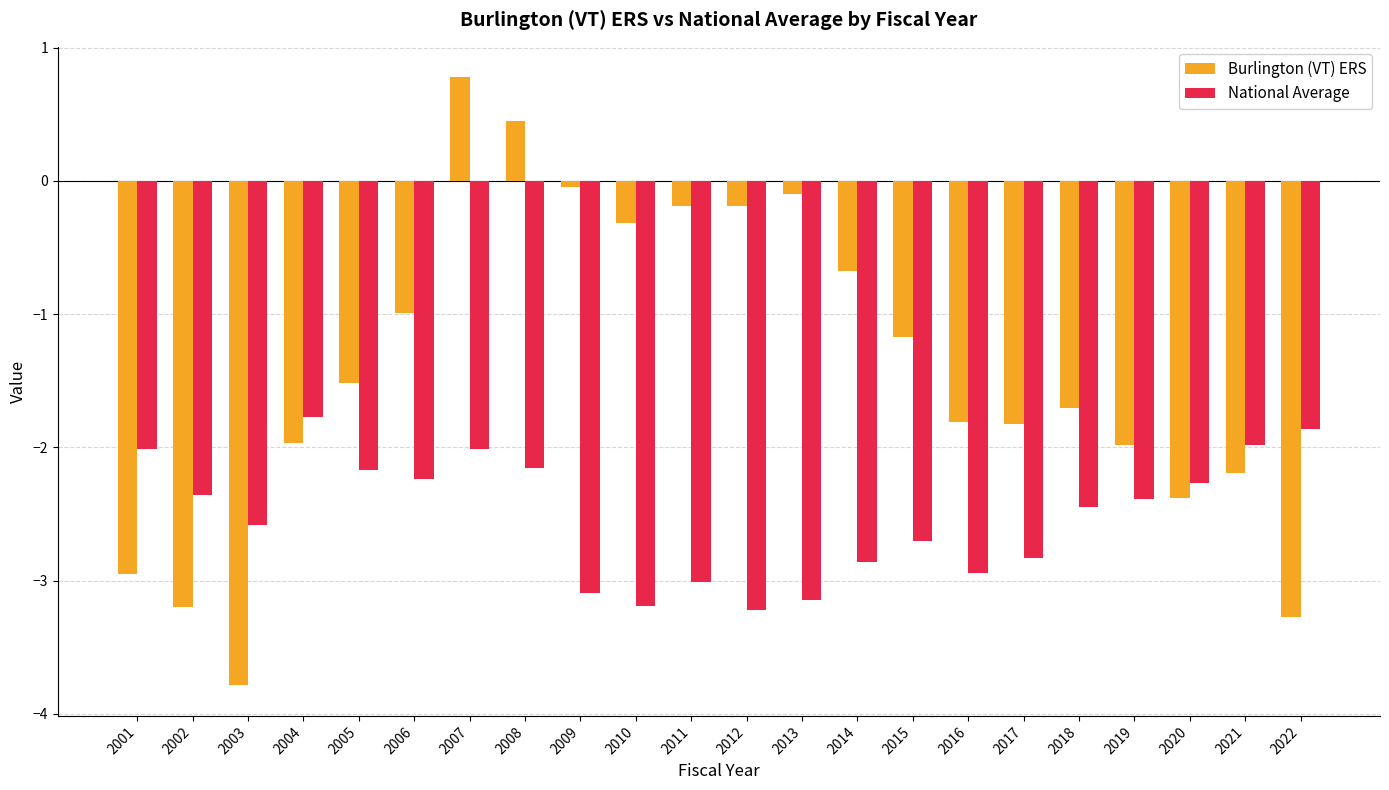

True or false: Burlington (VT) ERS has a value of -1.5 at 2005.

True